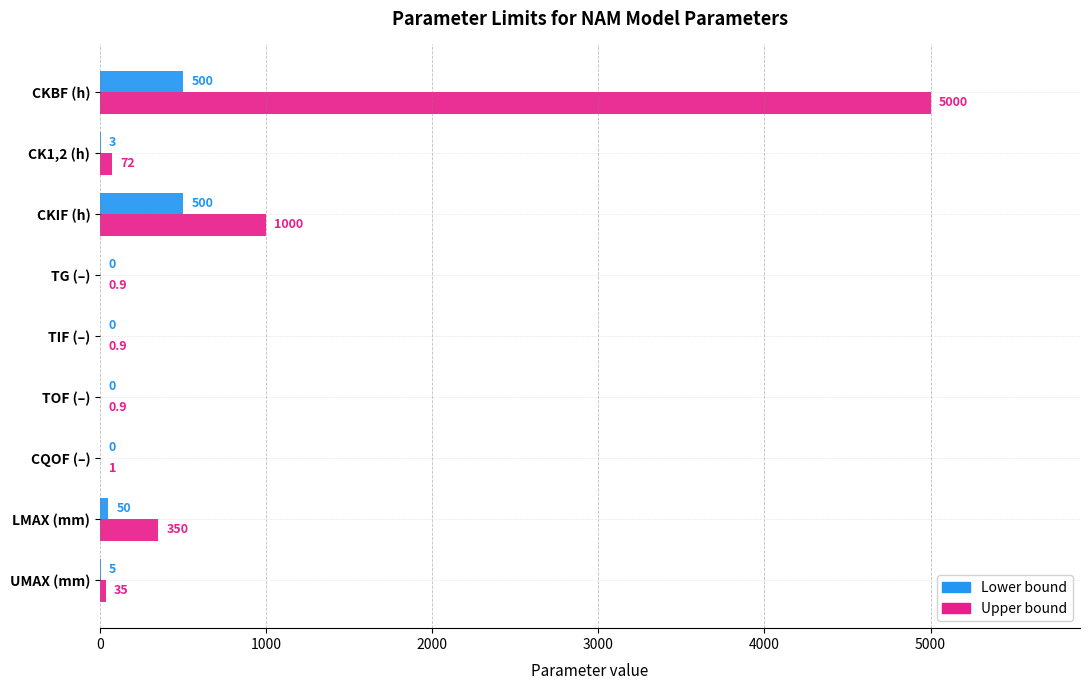

At which label is Lower bound closest to 250?

LMAX (mm)